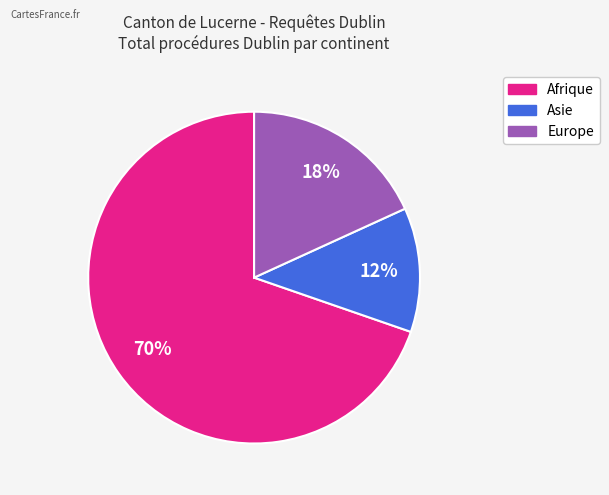

To the nearest percent, what is the difference between the largest and smallest slice percentages?

58%